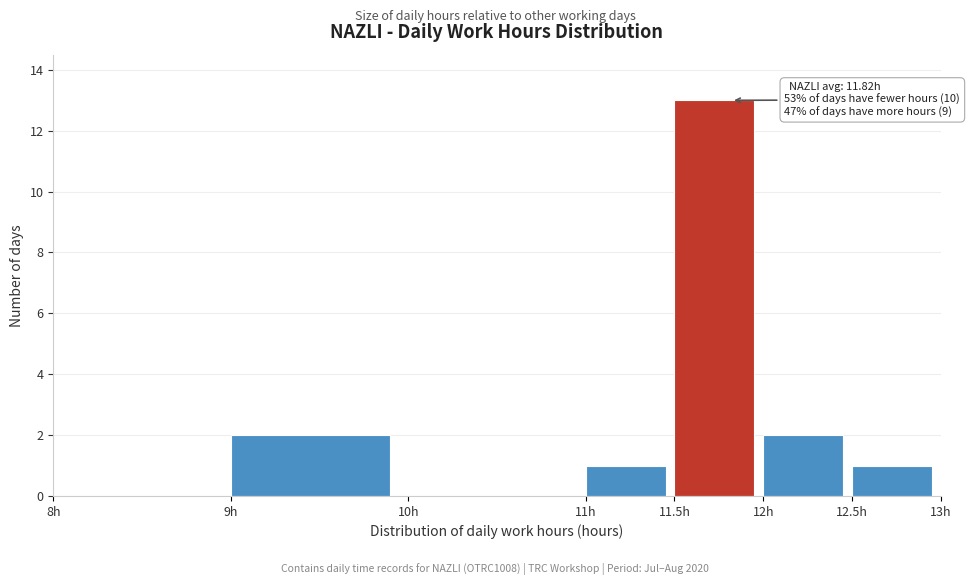

Over which range of the x-axis is the bar tallest?

11.5 to 12.0